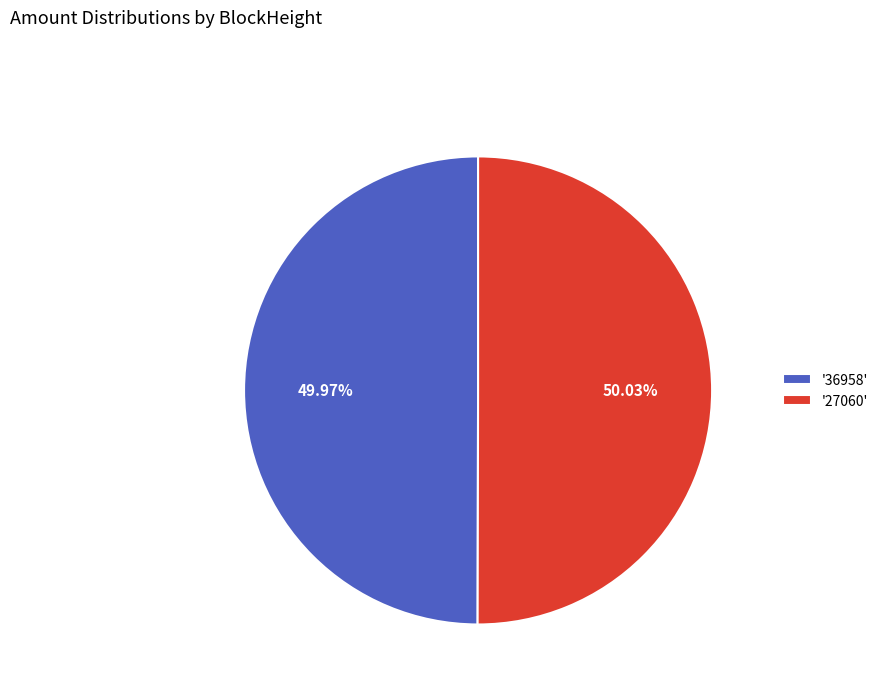

Approximately how many times larger is the value at '27060' compared to '36958'?

1.0